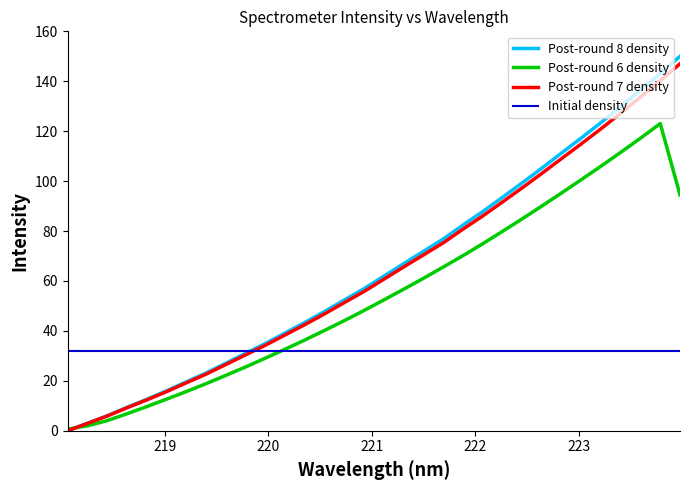

What is the difference between the maximum and minimum values in the Post-round 7 density series?

147.0